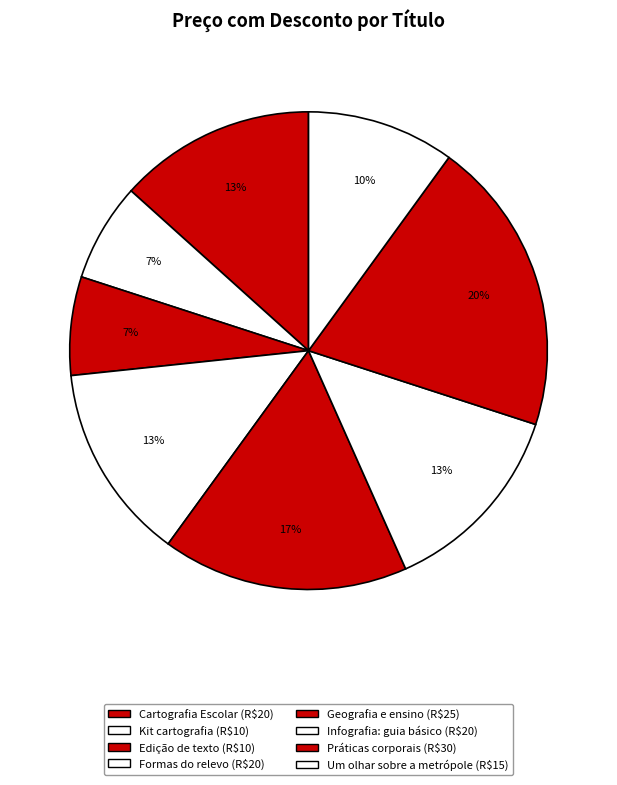

How many slices are in this pie chart?

8